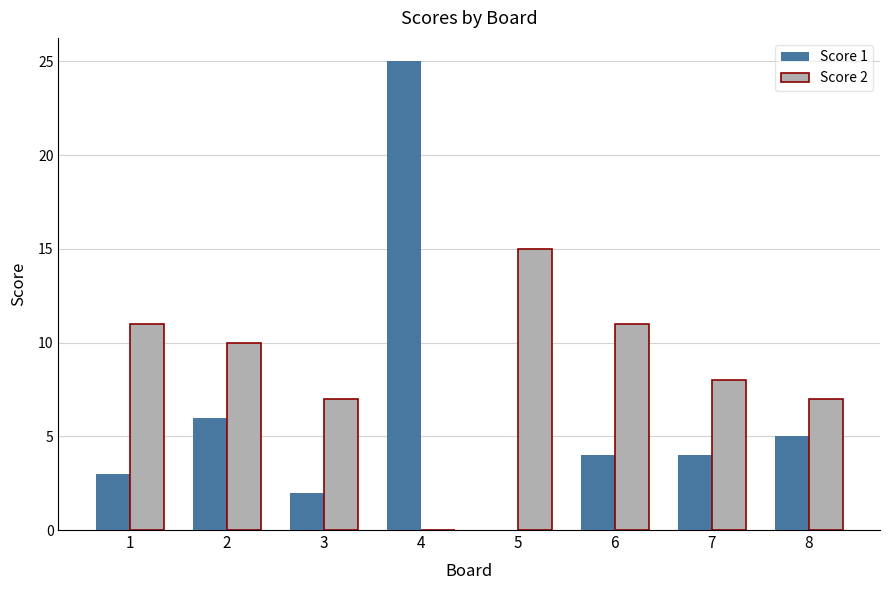

Which series has the largest range (max minus min)?

Score 1